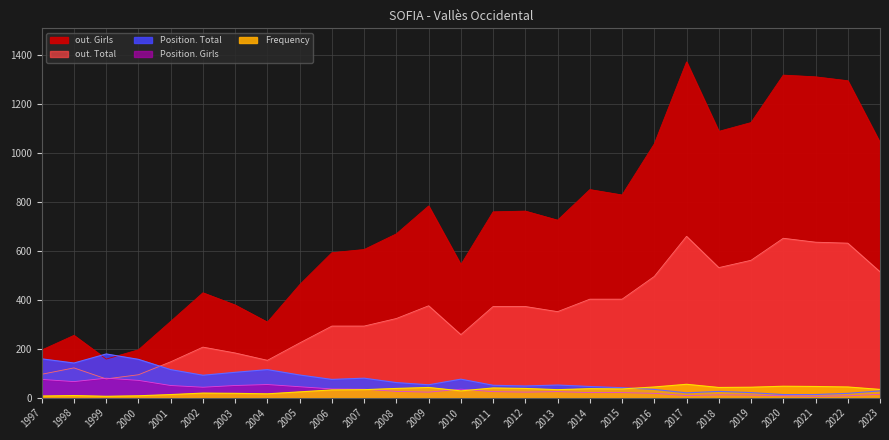

List the labels in order of Position. Total value, smallest first.

2020, 2021, 2022, 2017, 2019, 2018, 2023, 2016, 2015, 2014, 2012, 2011, 2013, 2009, 2008, 2006, 2010, 2007, 2002, 2005, 2003, 2001, 2004, 1998, 2000, 1997, 1999